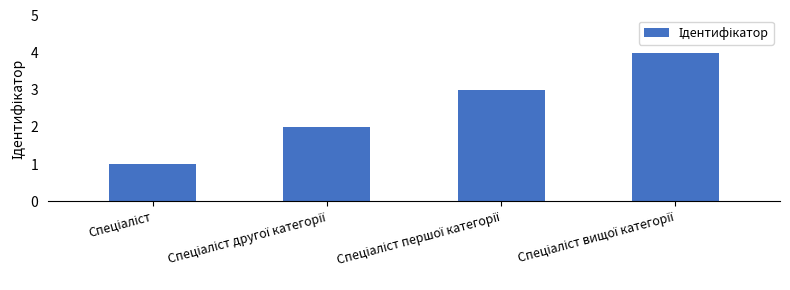

What is the greatest value displayed?

4